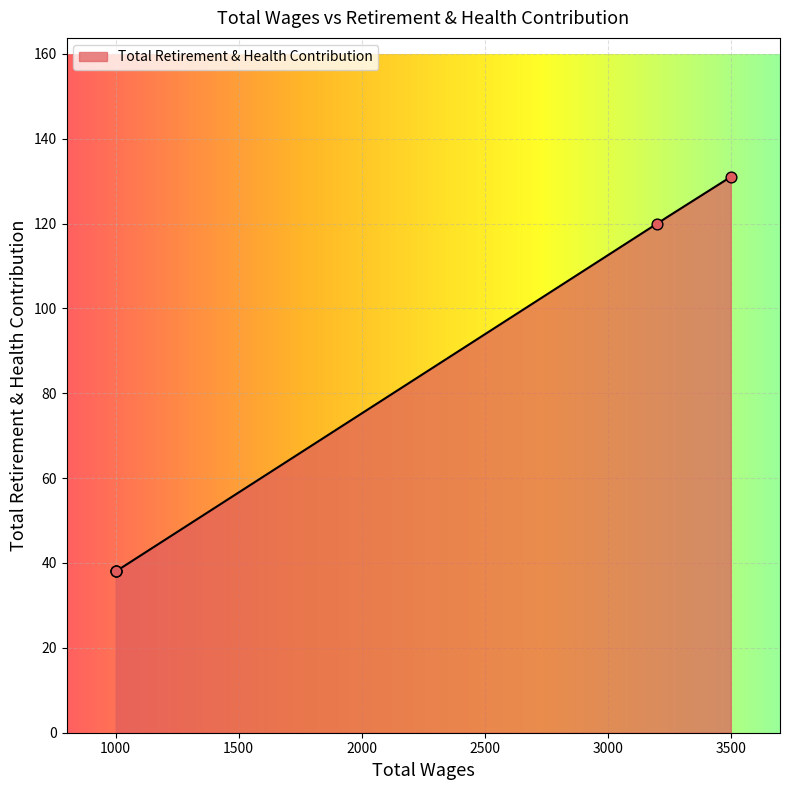

Which has a higher value, 3500.0 or 1000.0?

3500.0